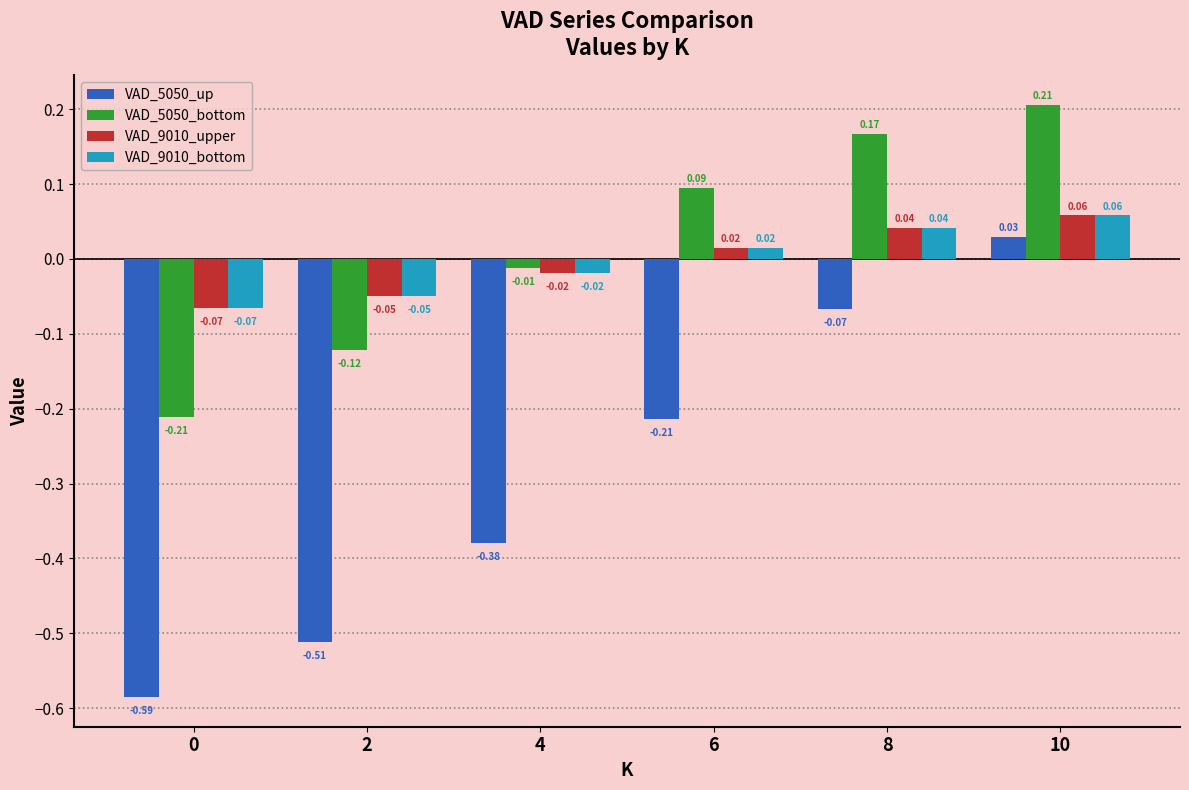

Which series has the largest range (max minus min)?

VAD_5050_up